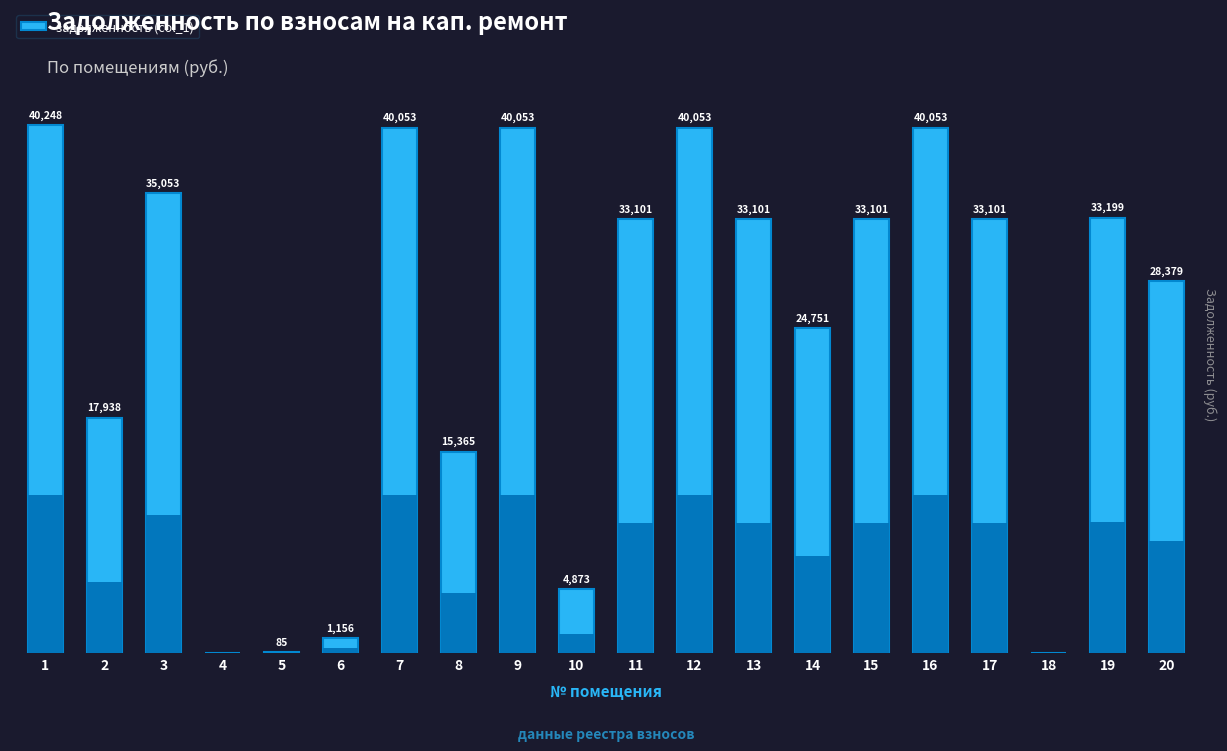

What is the difference between the maximum and minimum values?

40247.6